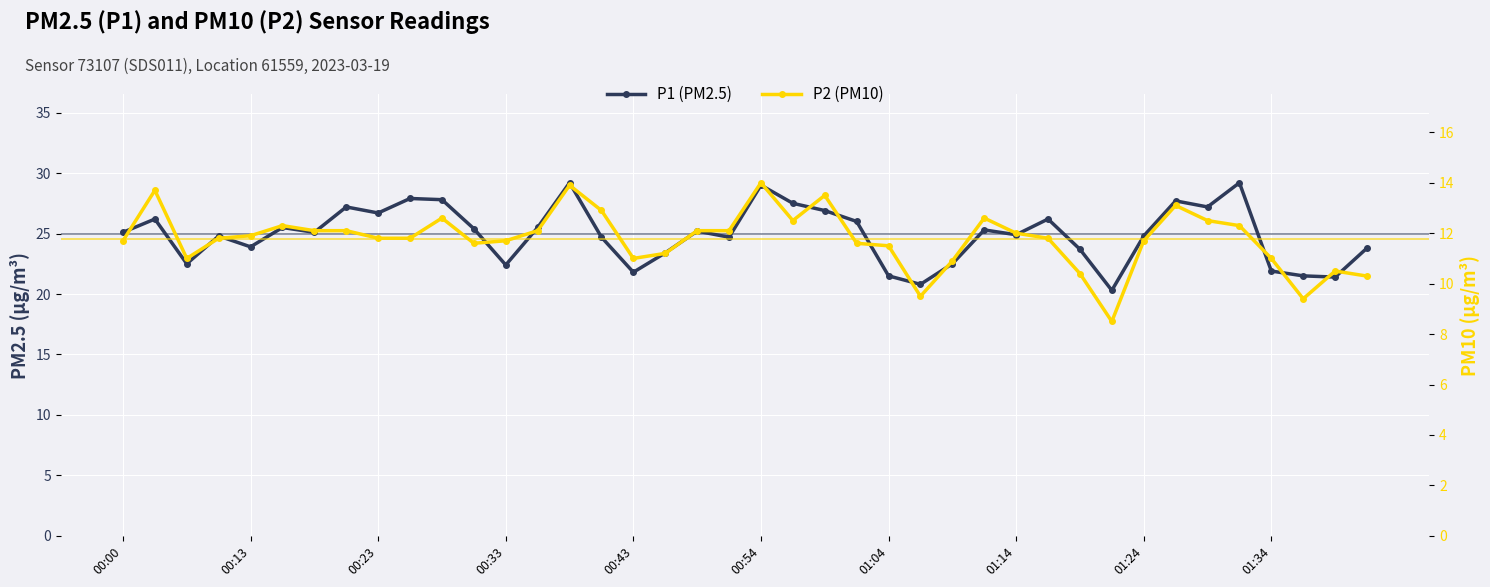

Where does the P2 (PM10) series first go above 11?

00:00